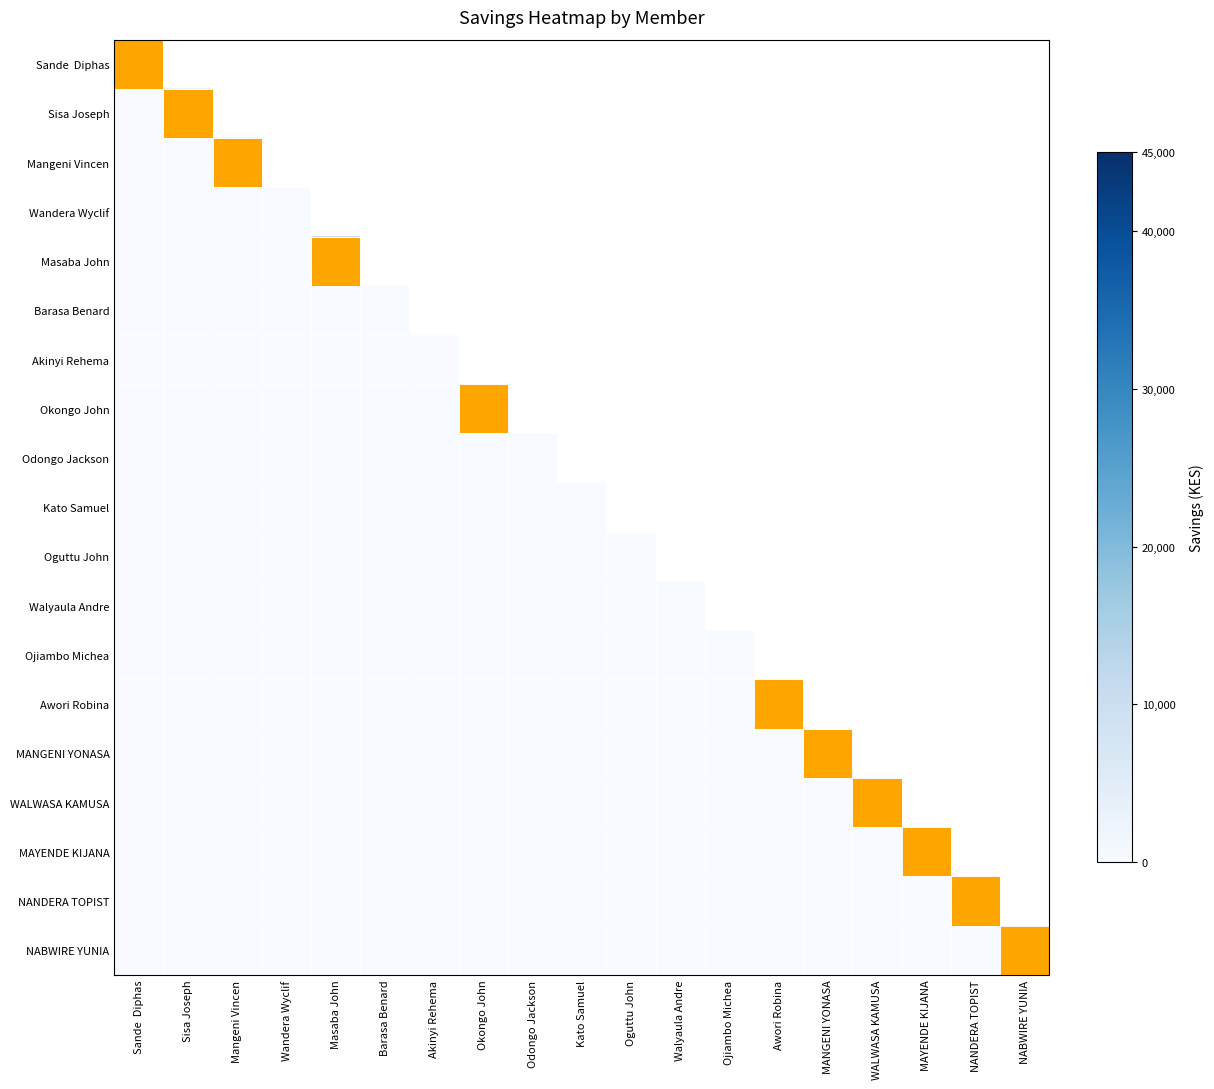

Which has a higher value, NABWIRE YUNIA or Mangeni Vincen?

Mangeni Vincen